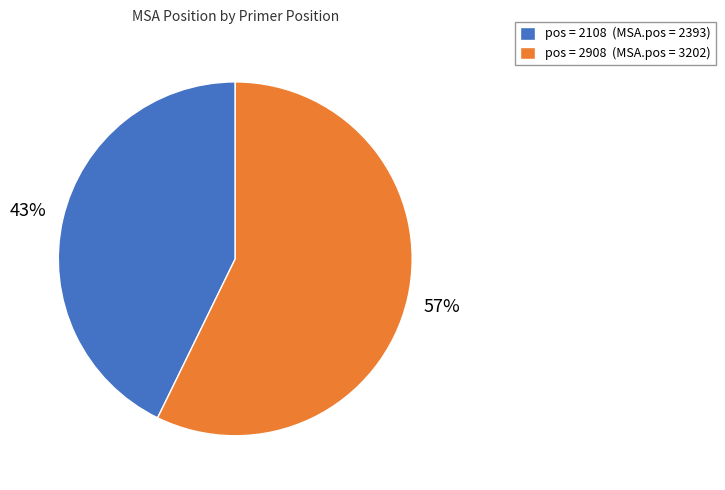

To the nearest percent, what percentage of the pie is pos = 2908 (MSA.pos = 3202)?

57%